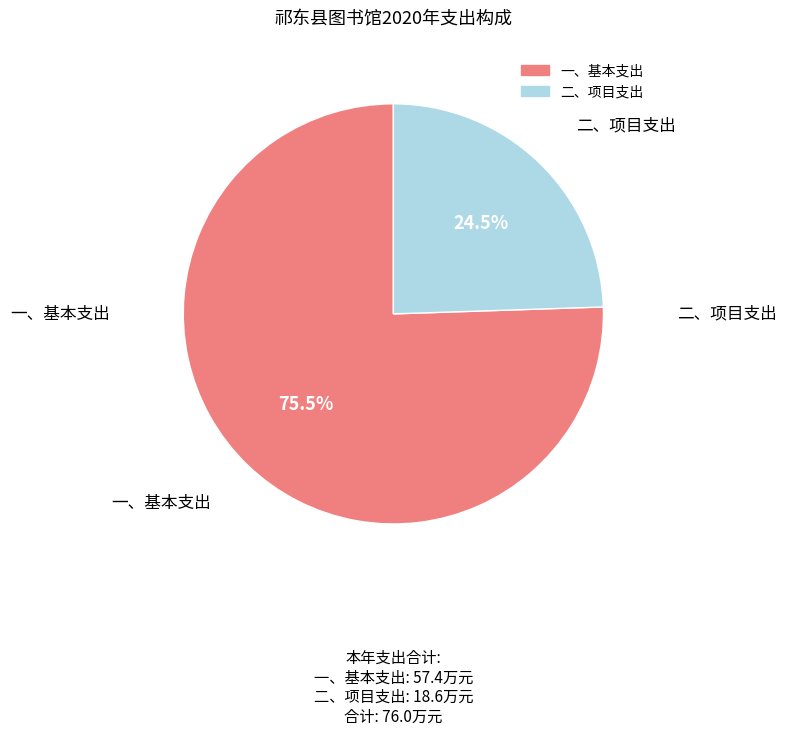

Which slice is the smallest?

二、项目支出